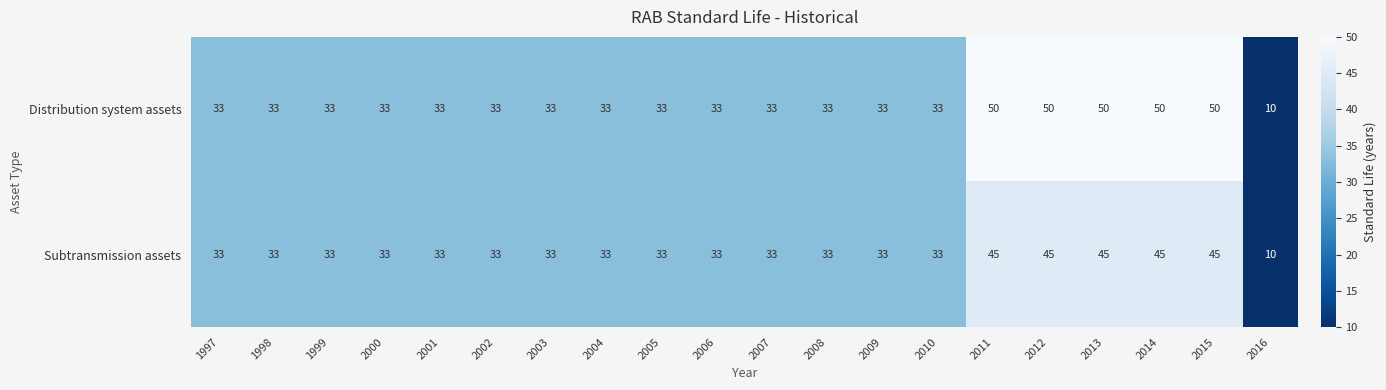

List the series in order of their overall mean, lowest first.

Subtransmission assets, Distribution system assets